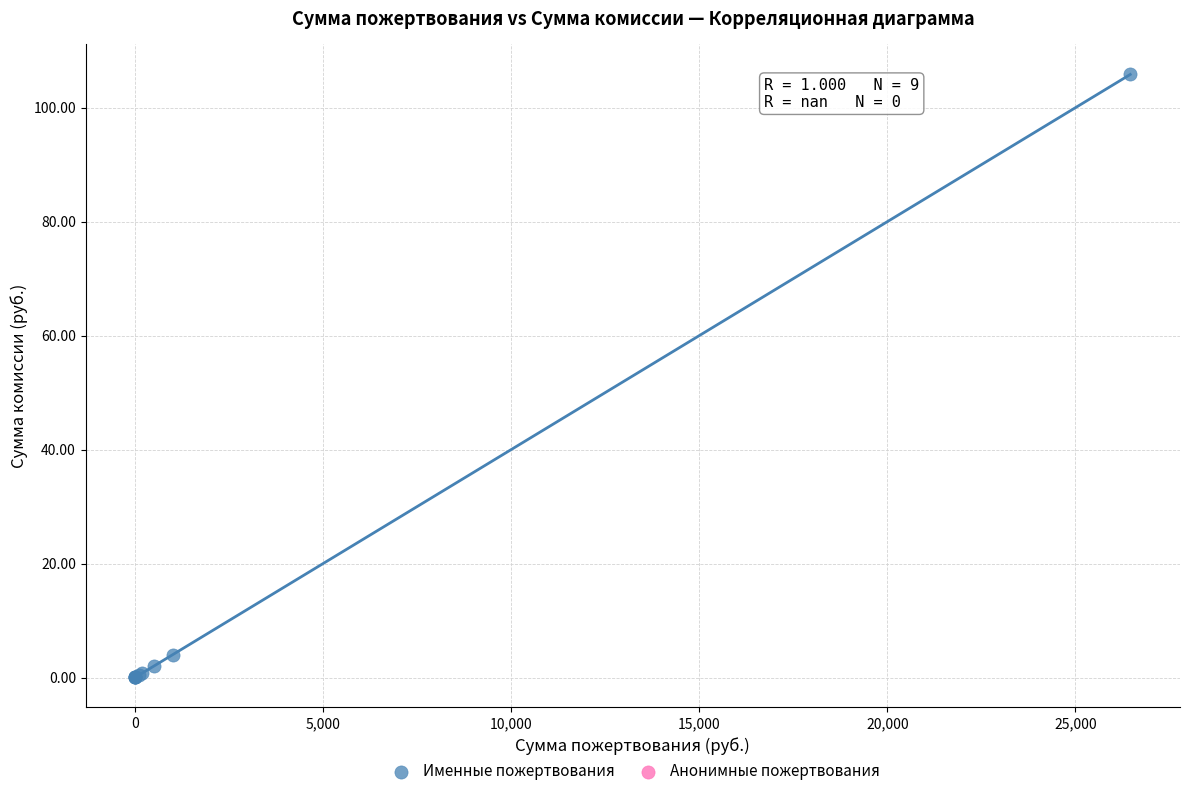

What Y value in the scatter plot is closest to 52?

4.0